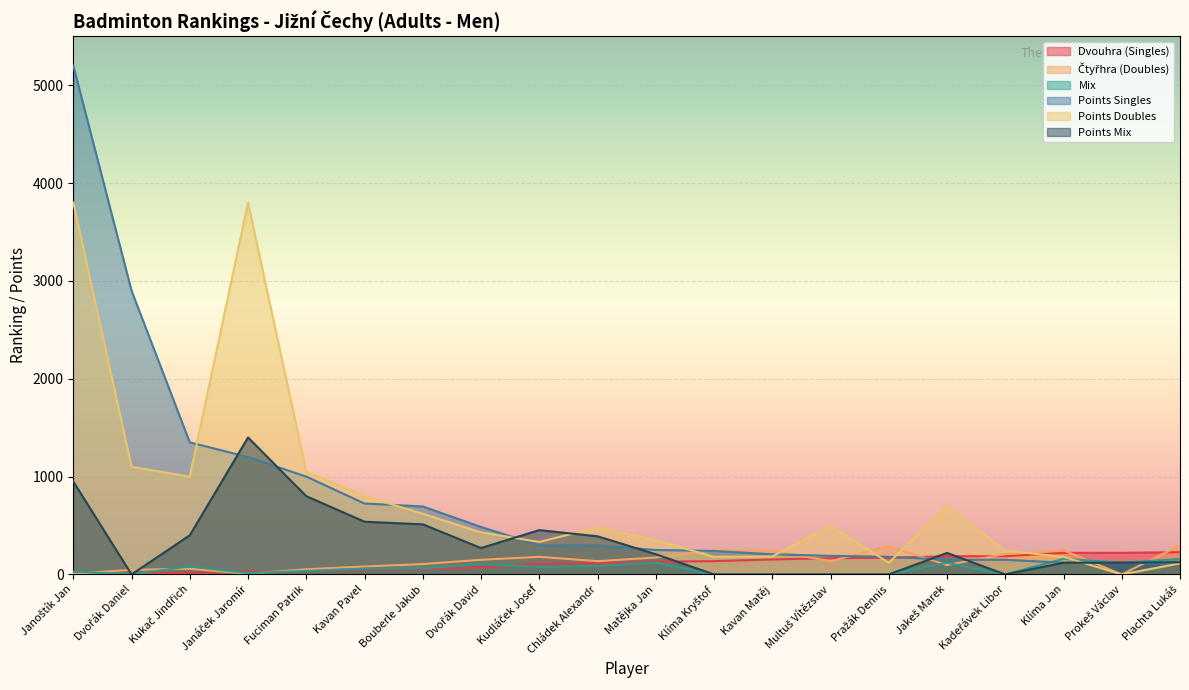

Which series has the largest range (max minus min)?

Points Singles